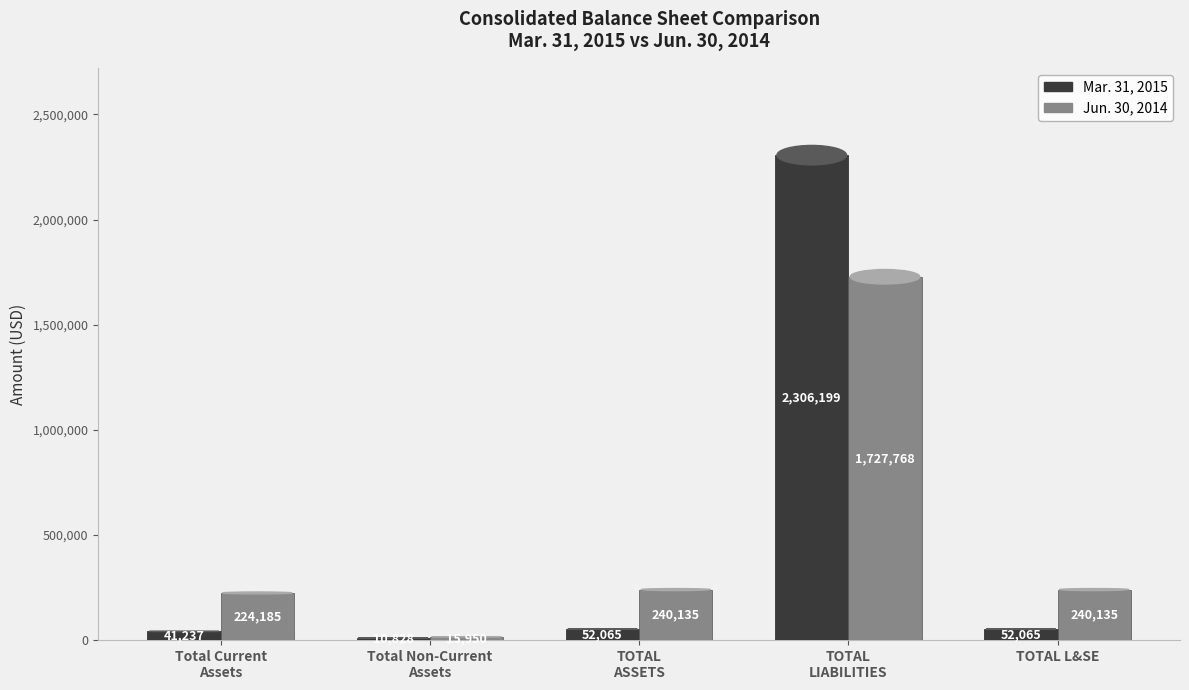

Is it true that Mar. 31, 2015 equals 19839 at TOTAL LIABILITIES AND STOCKHOLDERS EQUITY?

False